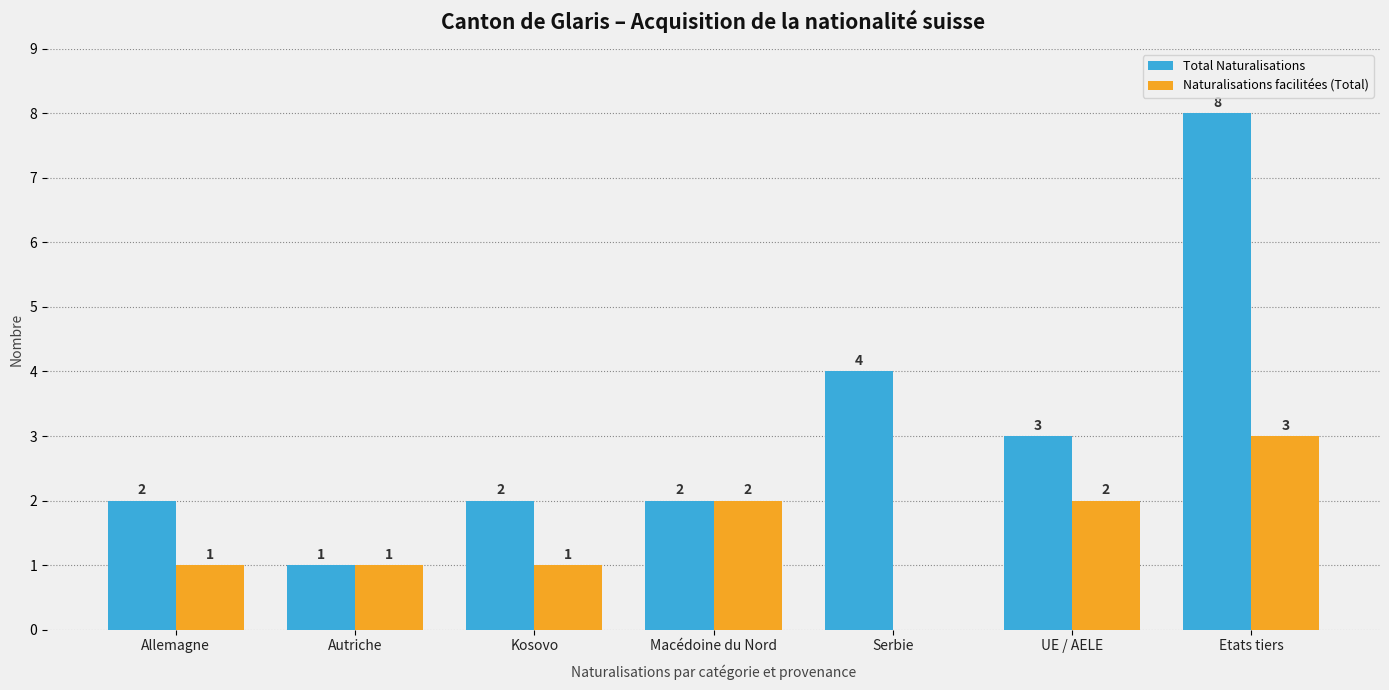

What are all the series names shown in the legend?

Total Naturalisations, Naturalisations facilitées (Total)